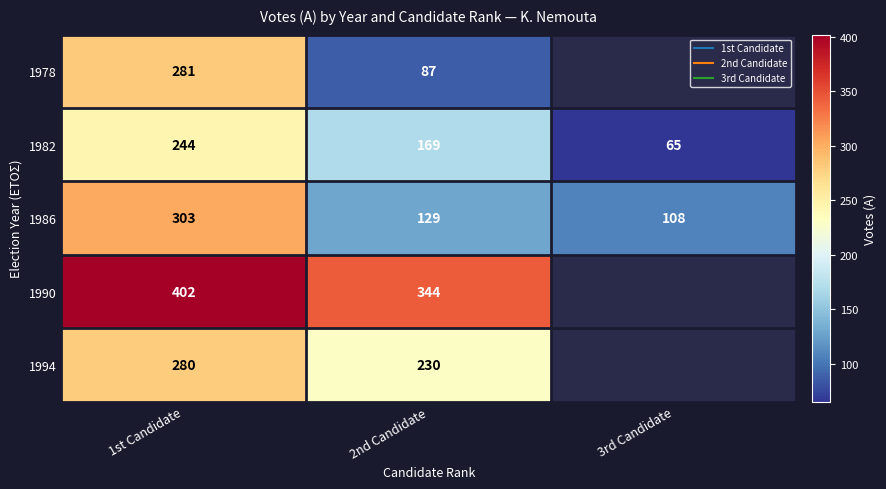

Between 3rd Candidate and 1st Candidate, which is larger?

1st Candidate